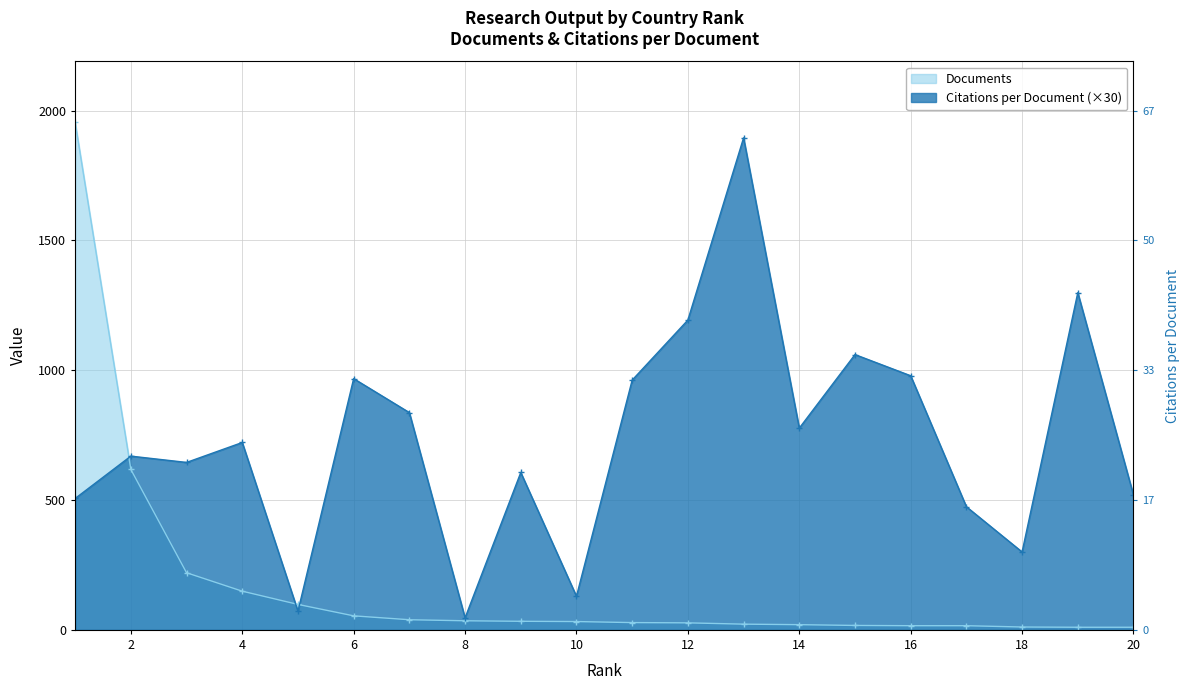

Between which two adjacent categories do Documents and Citations per document first intersect?

1 and 2